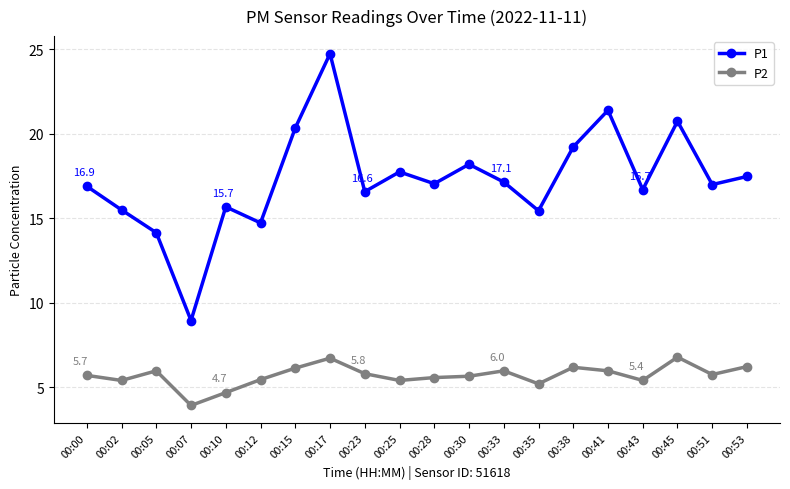

At which category does the chart reach its peak across all series?

00:17